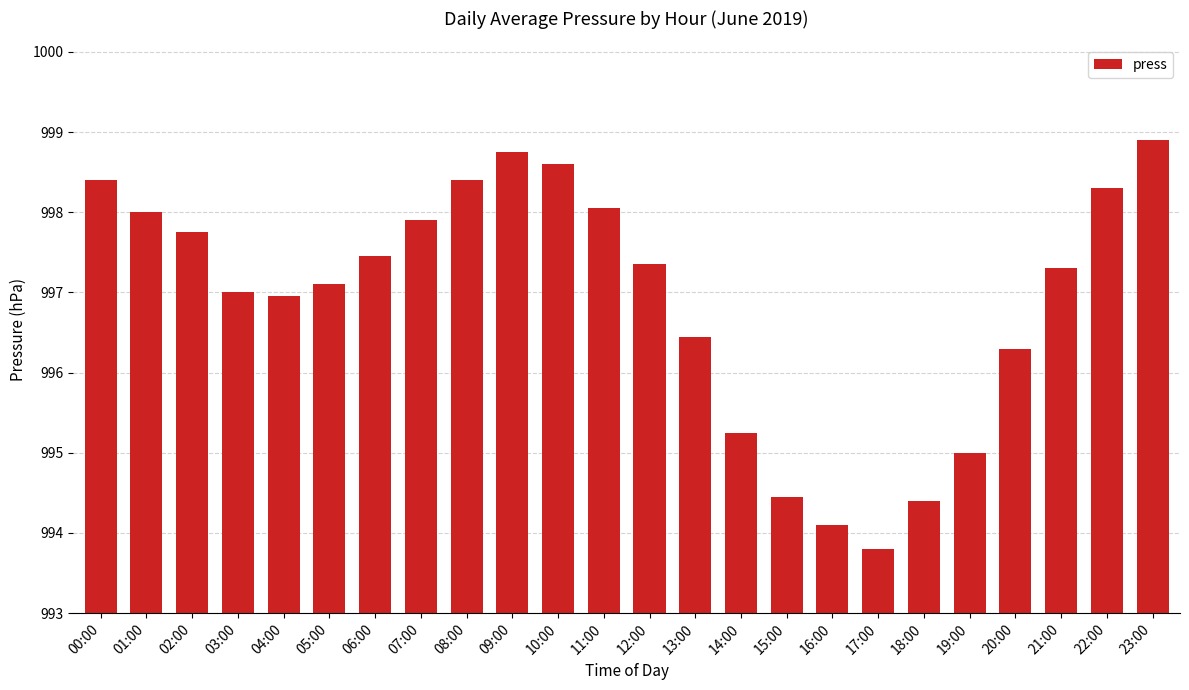

What is the label of the 8th bar from the left?

07:00